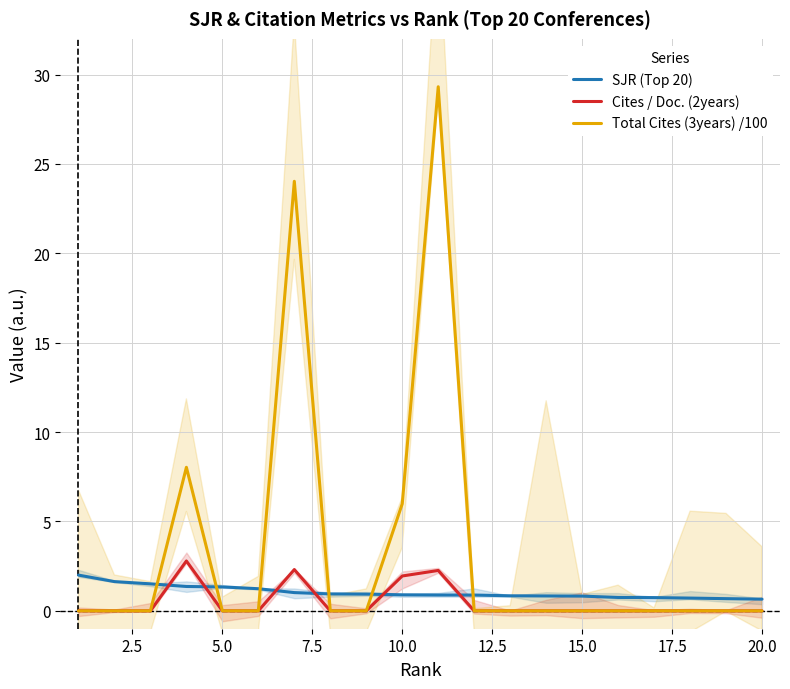

What is the highest value of the Total Cites (3years) /100 series?

29.3